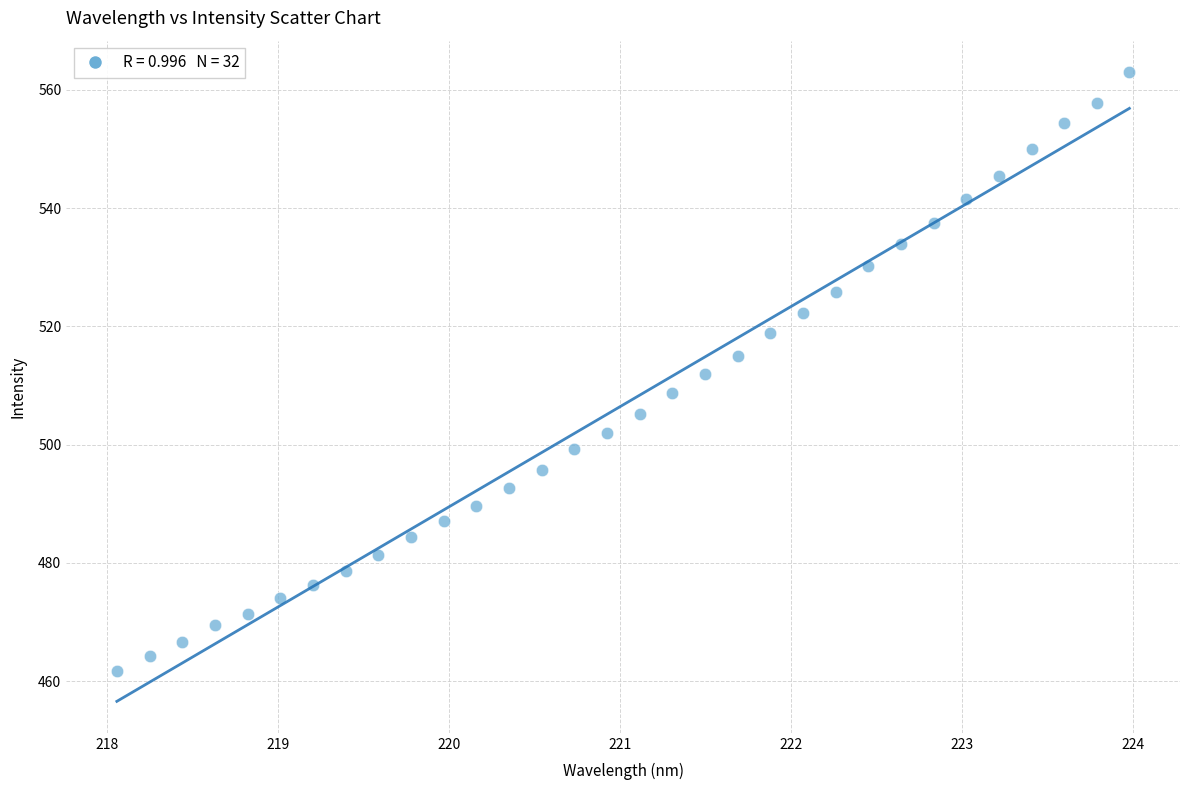

What is the range of X values (max minus min)?

5.9